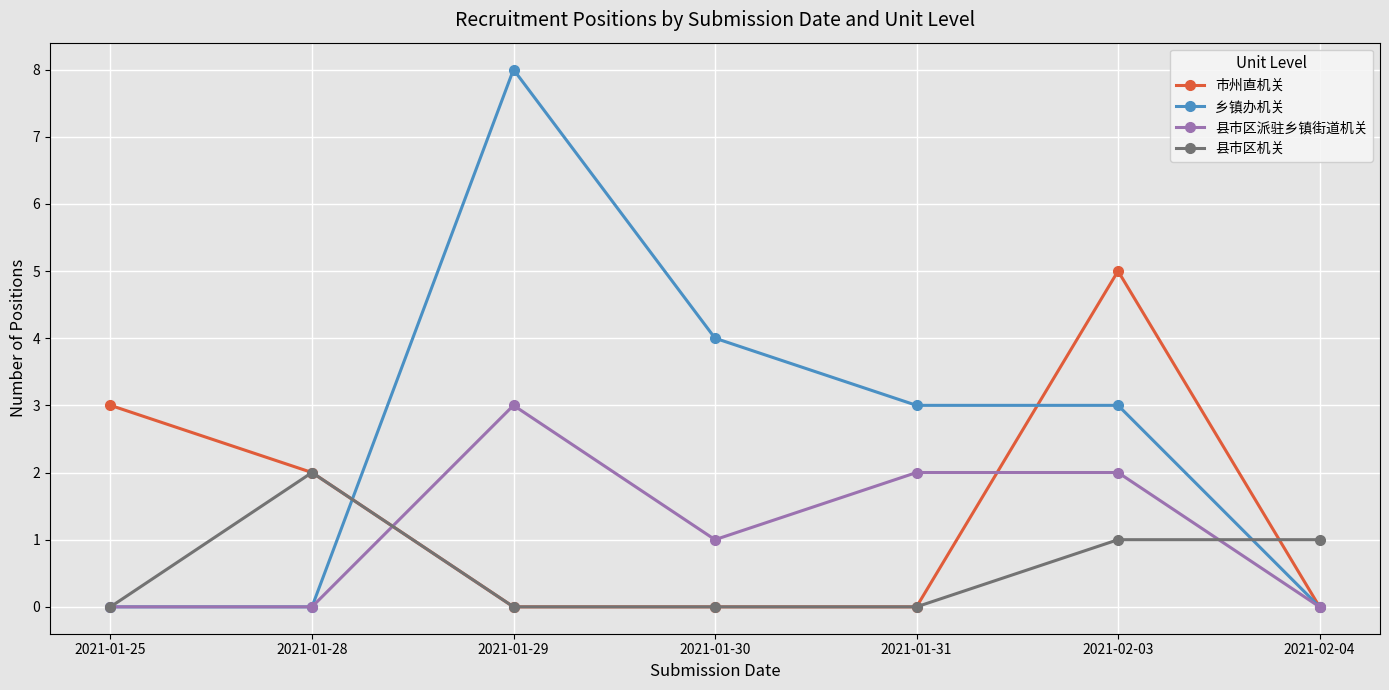

Where is 县市区派驻乡镇街道机关 nearest to the value 1?

2021-01-30